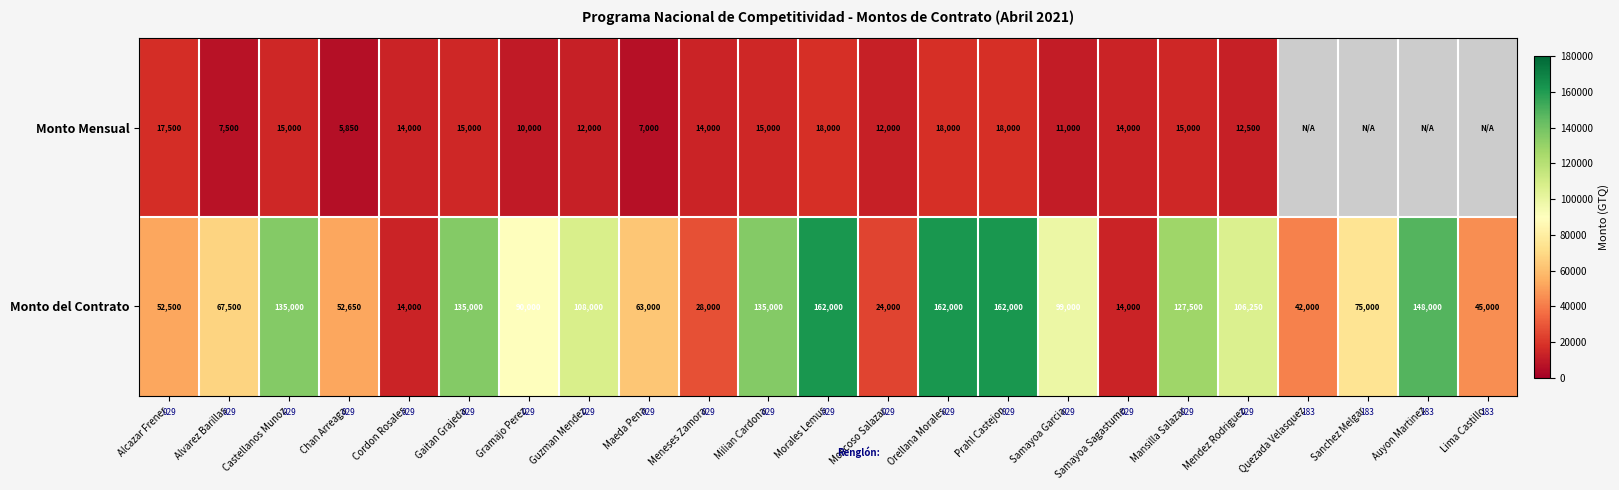

What is the sum of all Monto del Contrato values?

2047400